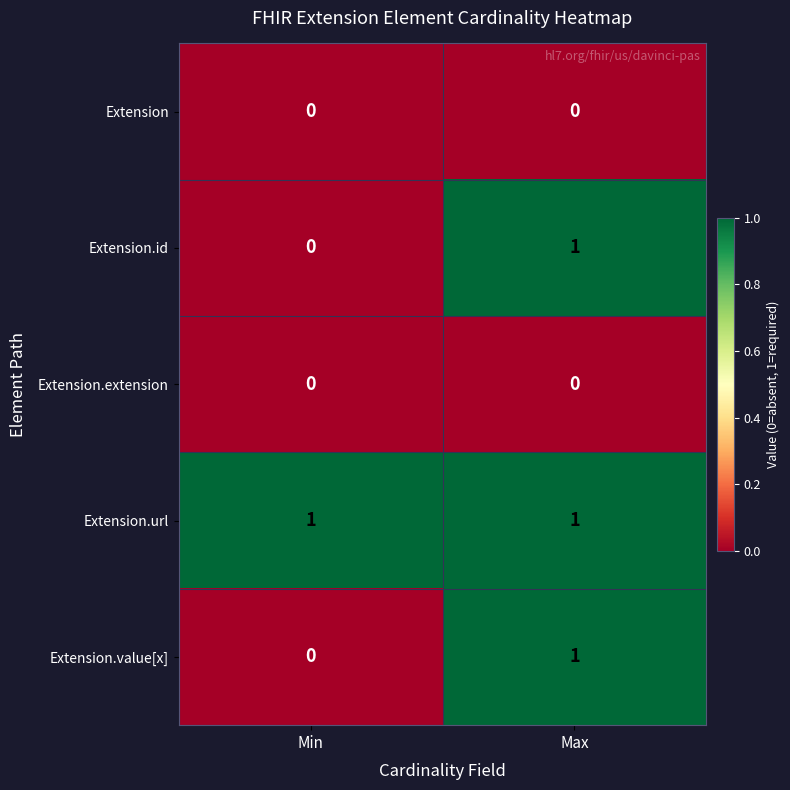

What is the difference between the highest and lowest values at Max?

1